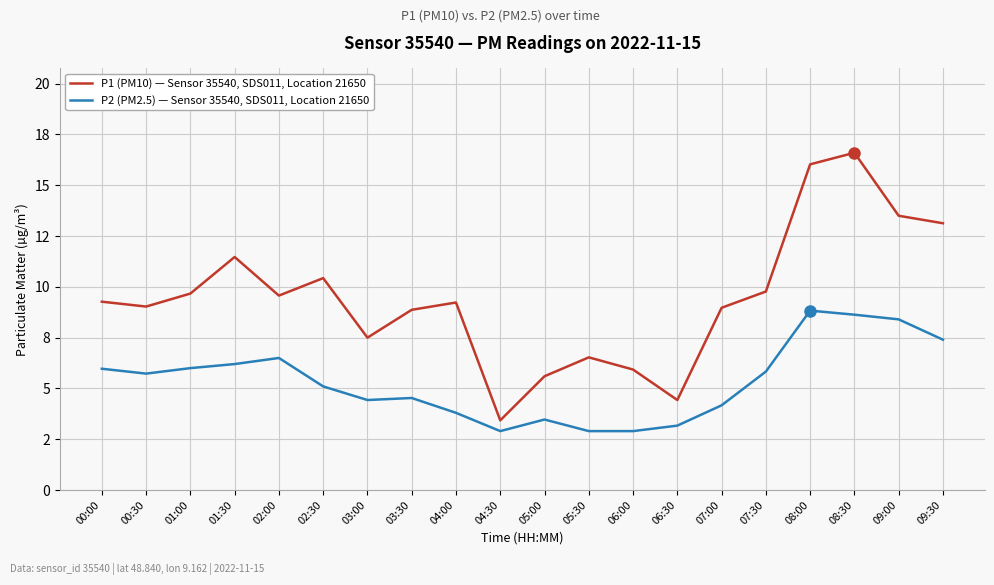

True or false: P2 (PM2.5) — Sensor 35540, SDS011, Location 21650 and P1 (PM10) — Sensor 35540, SDS011, Location 21650 intersect in this chart.

False